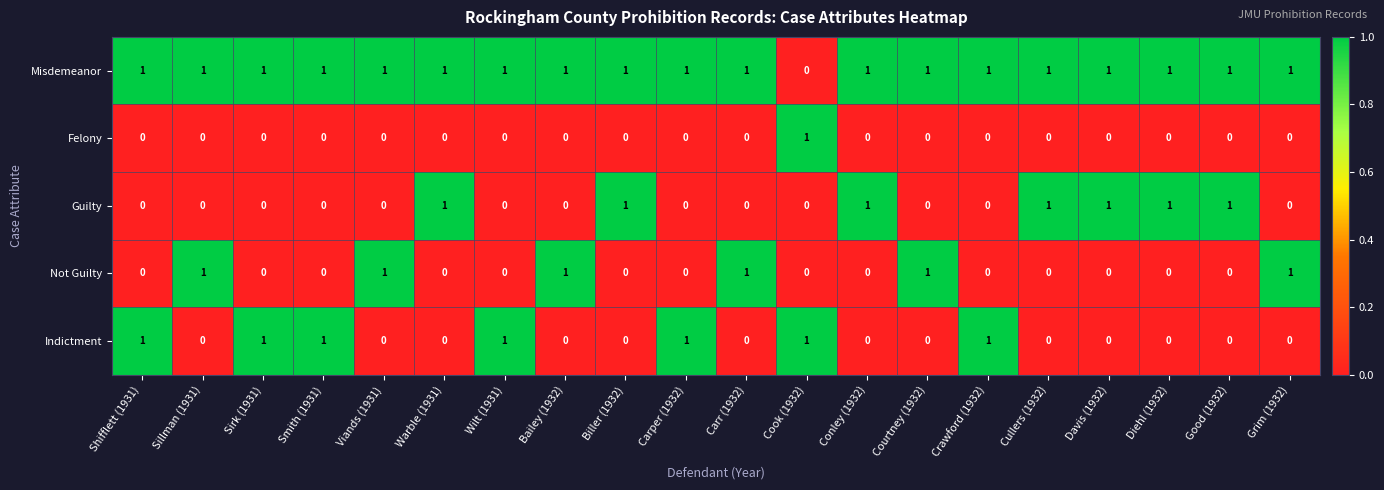

What is the sum of all Misdemeanor values?

19